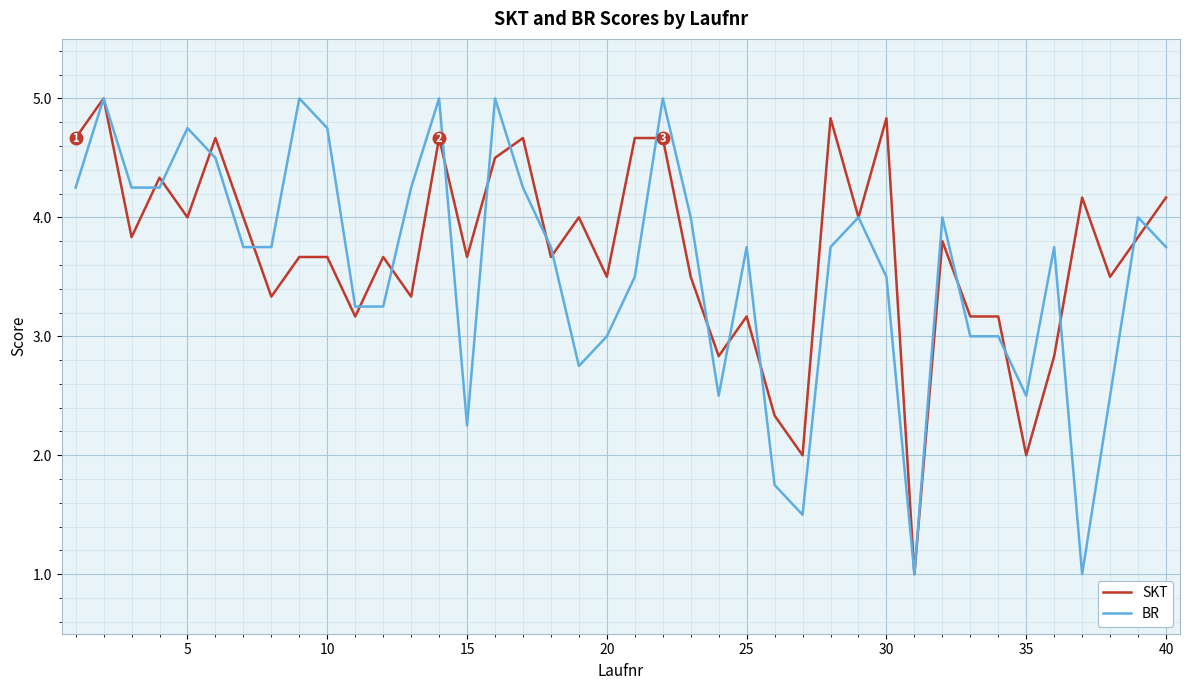

What is the maximum value shown in the chart?

5.0